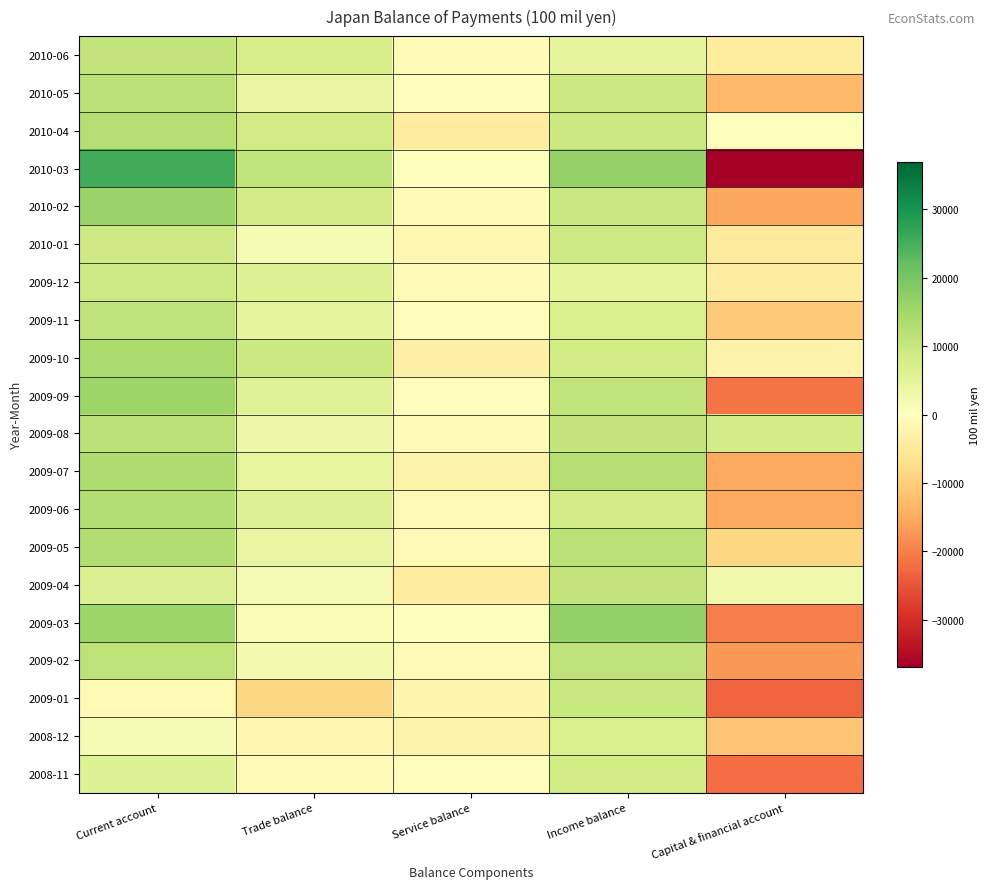

What is the total value across all series at Trade balance?

78098